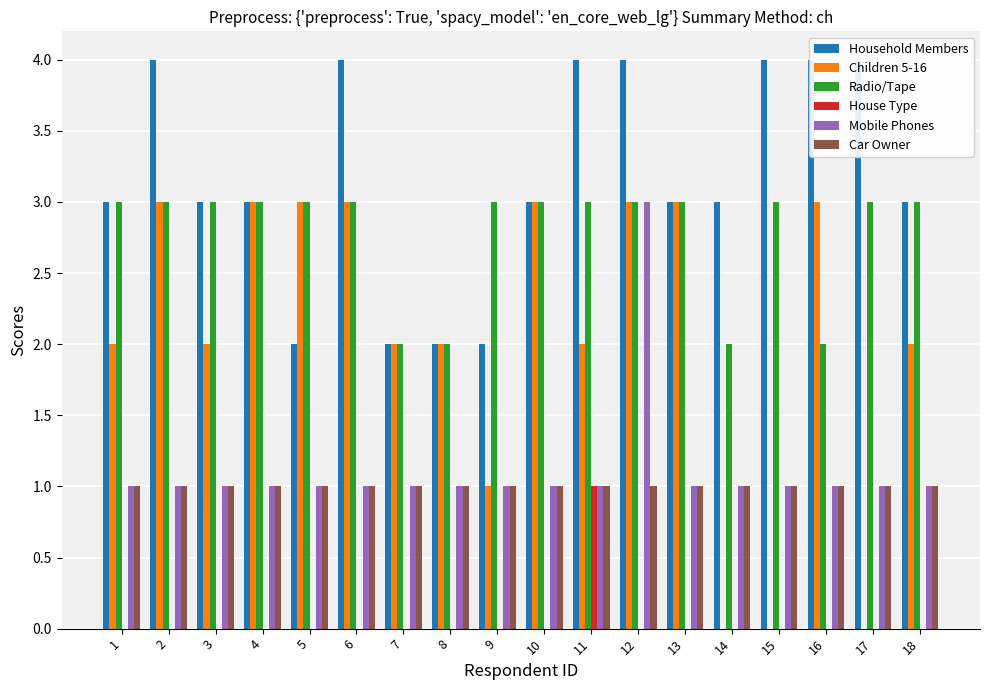

Which series changed the most between 6 and 16?

Radio/Tape